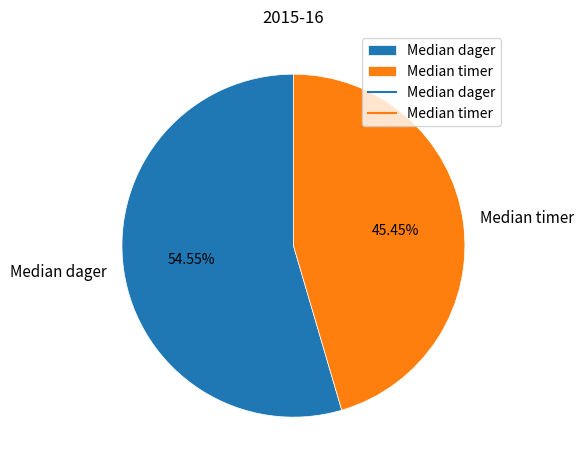

How many slices are in this pie chart?

2